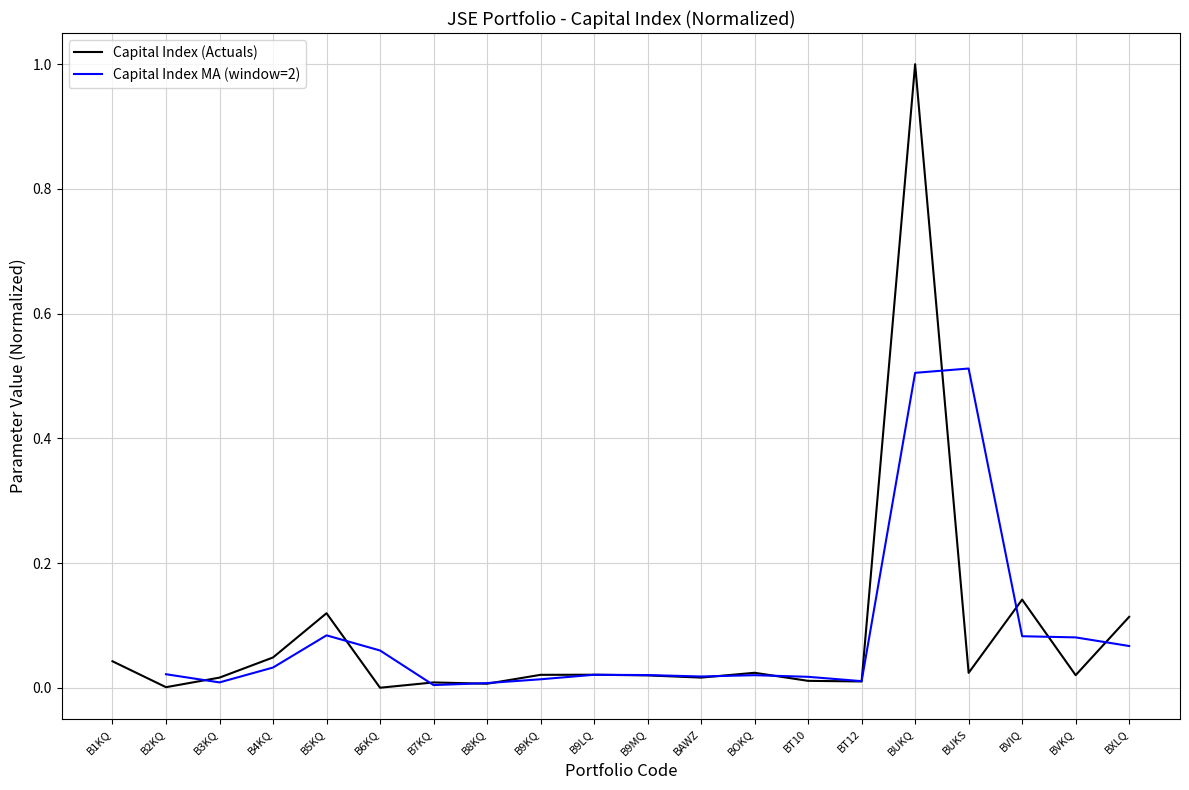

At which label does Capital Index (Actuals) reach its minimum?

B6KQ